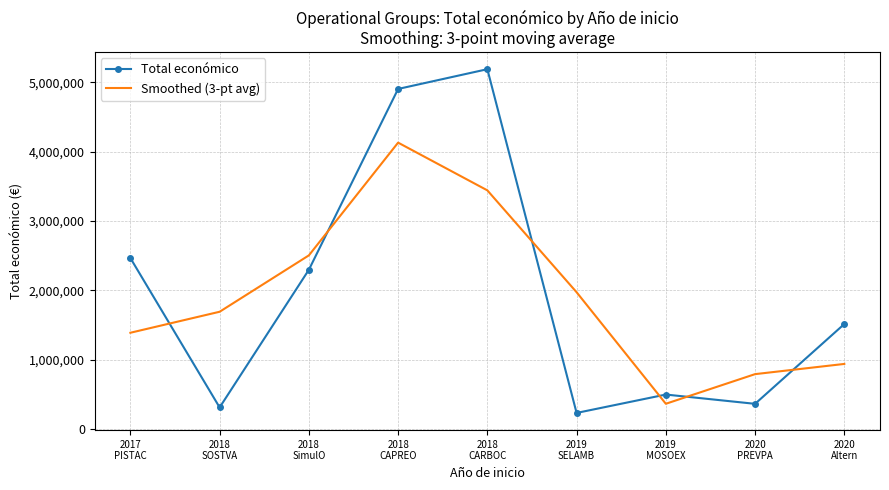

What is the difference between the maximum and second lowest values in the Smoothed (3-pt avg) series?

3337195.0